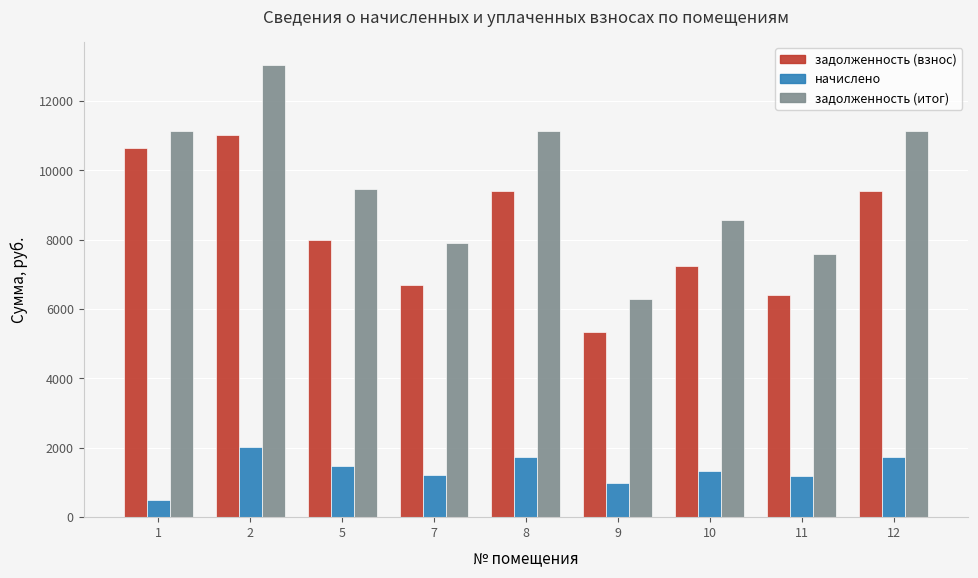

How many bars are there in each group?

3